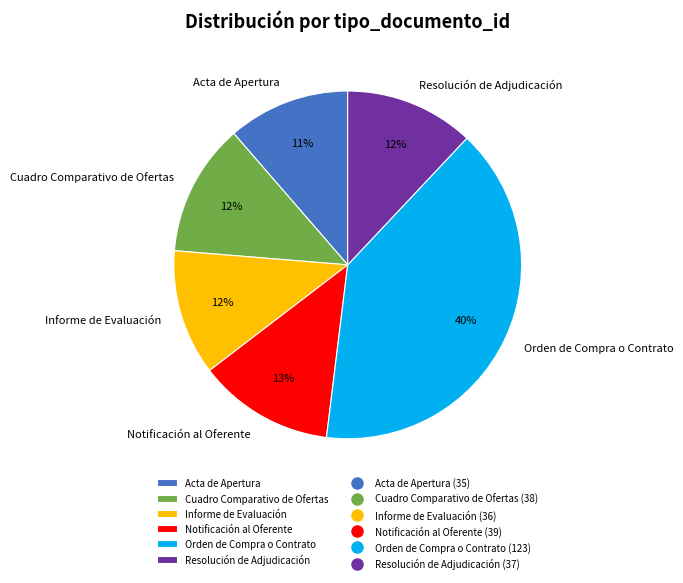

True or false: Informe de Evaluación accounts for 12% of the total.

True